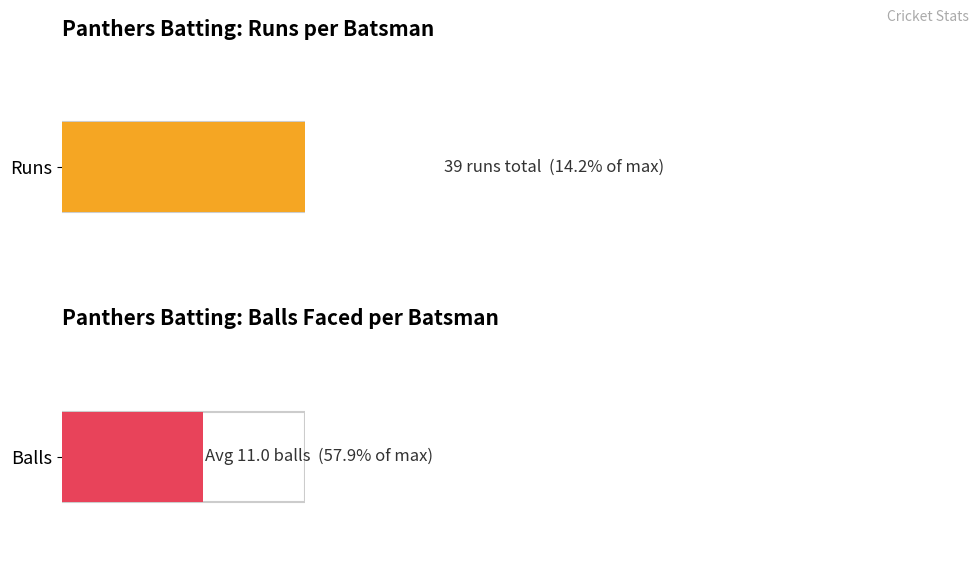

Reading left to right, list all the values displayed in this chart.

Runs: 4	2	8	1	5	7	1	0	2	4	5
Balls: 18	15	12	4	12	19	9	3	4	14	11